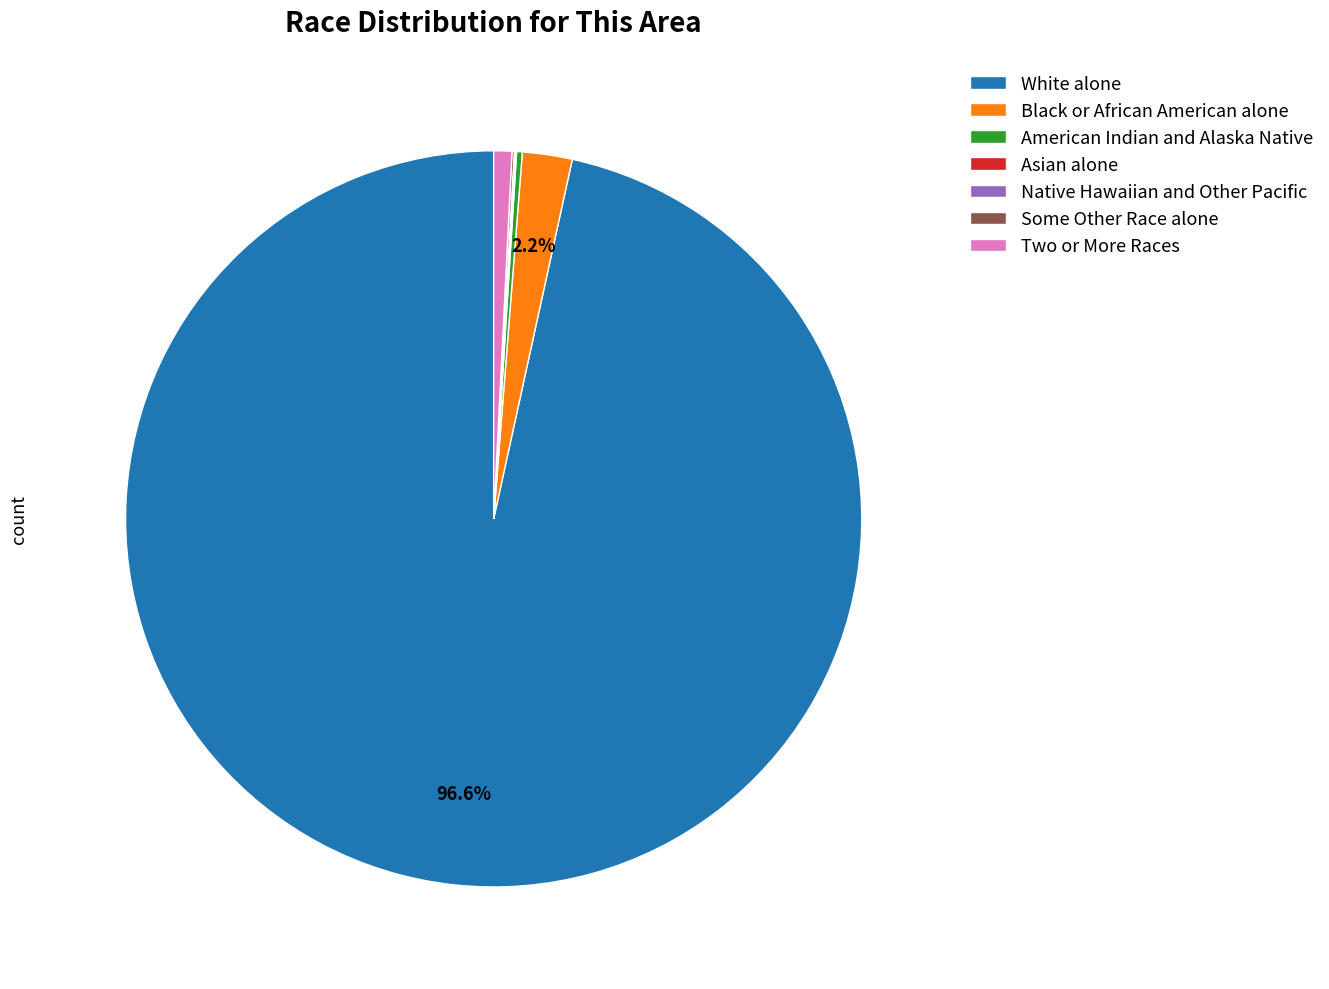

Between White alone and Two or More Races, which is larger?

White alone